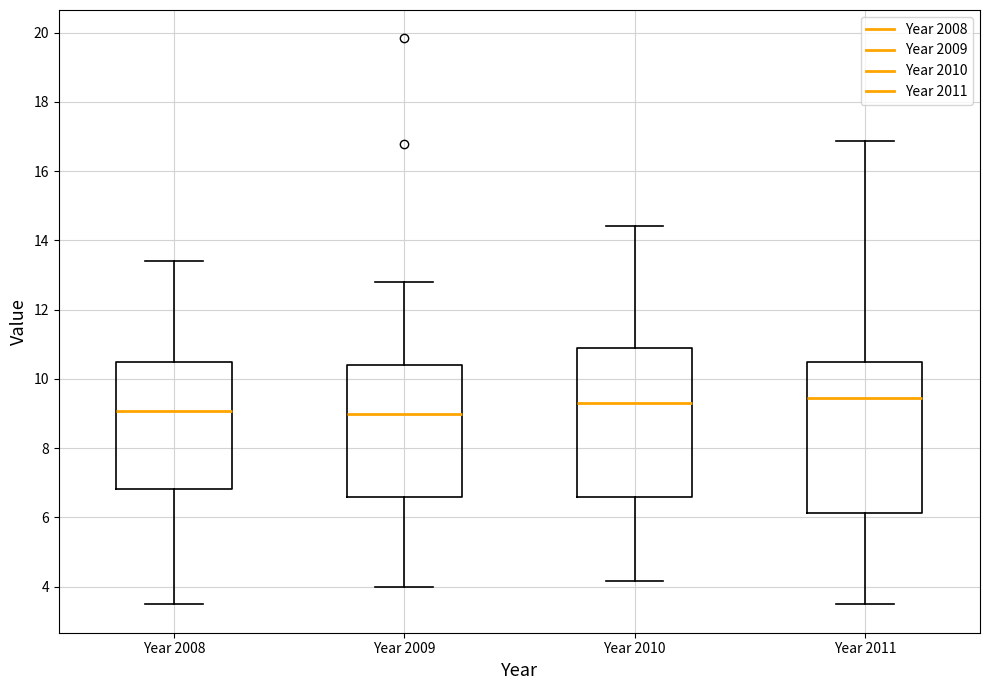

Reading left to right, transcribe this box plot: for each box, give where its median line is, the range the box spans, and where its two whiskers end, as read against the y-axis. The values are not printed on the chart, so give them approximately, as read against the axis.

Year 2008: median 9.0, box 6.8 to 10.4, whiskers 3.4 to 13.4
Year 2009: median 9.0, box 6.6 to 10.4, whiskers 4.0 to 12.8
Year 2010: median 9.4, box 6.6 to 10.8, whiskers 4.2 to 14.4
Year 2011: median 9.4, box 6.2 to 10.6, whiskers 3.4 to 16.8